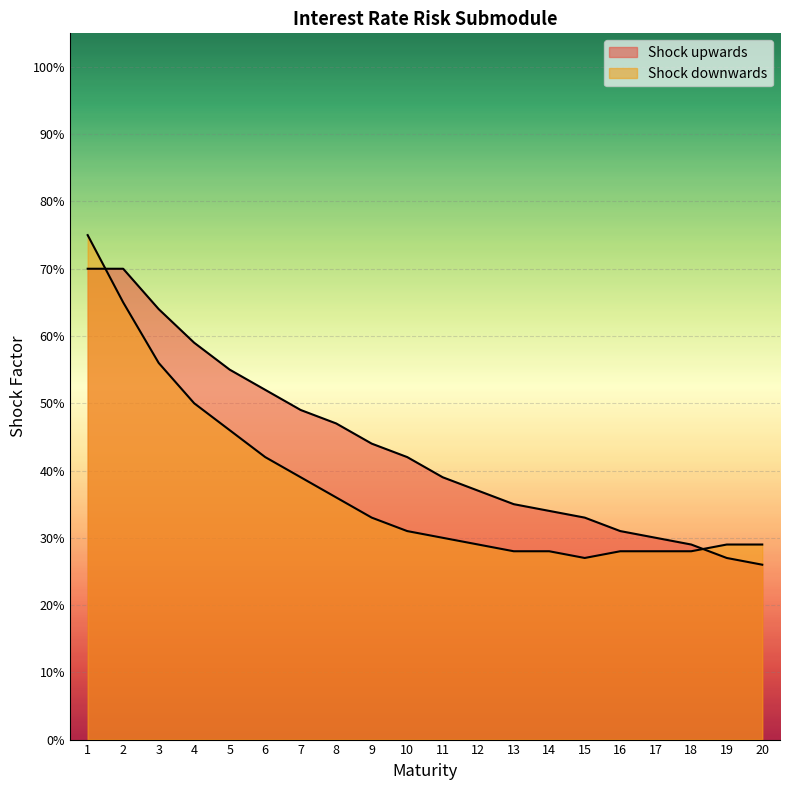

What is the lowest value of the Shock downwards series?

0.3